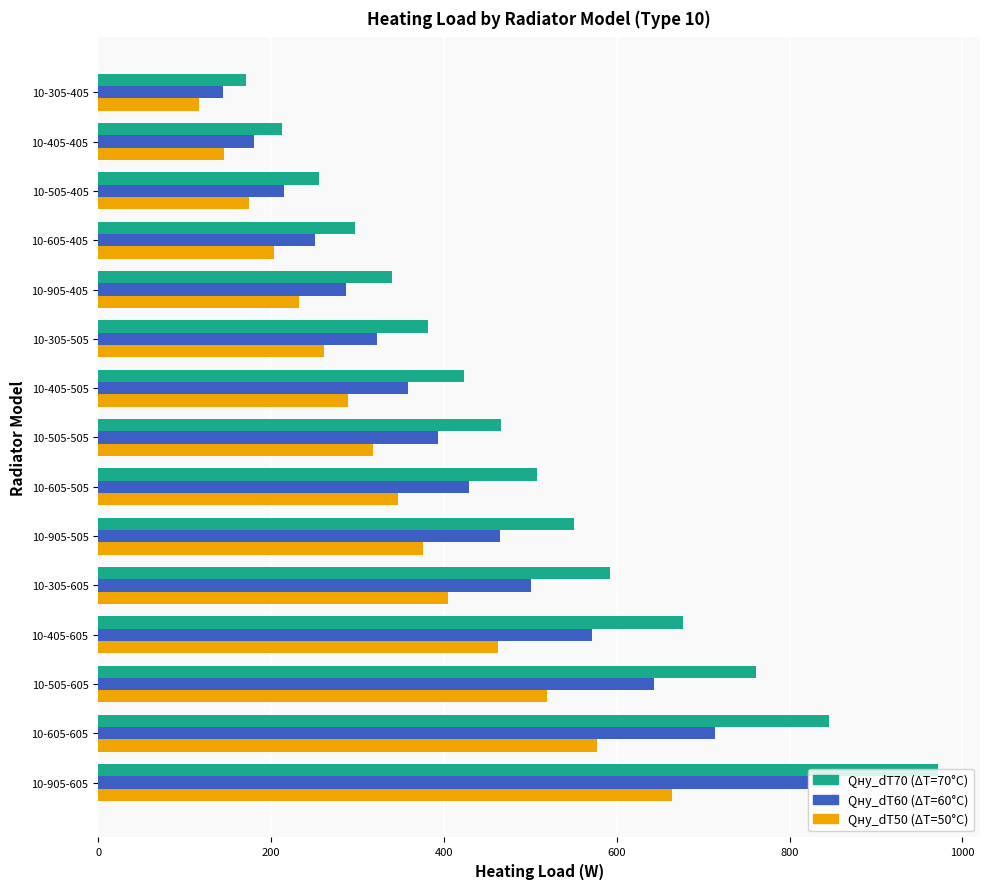

Which label corresponds to the smallest value in the chart?

10-305-405